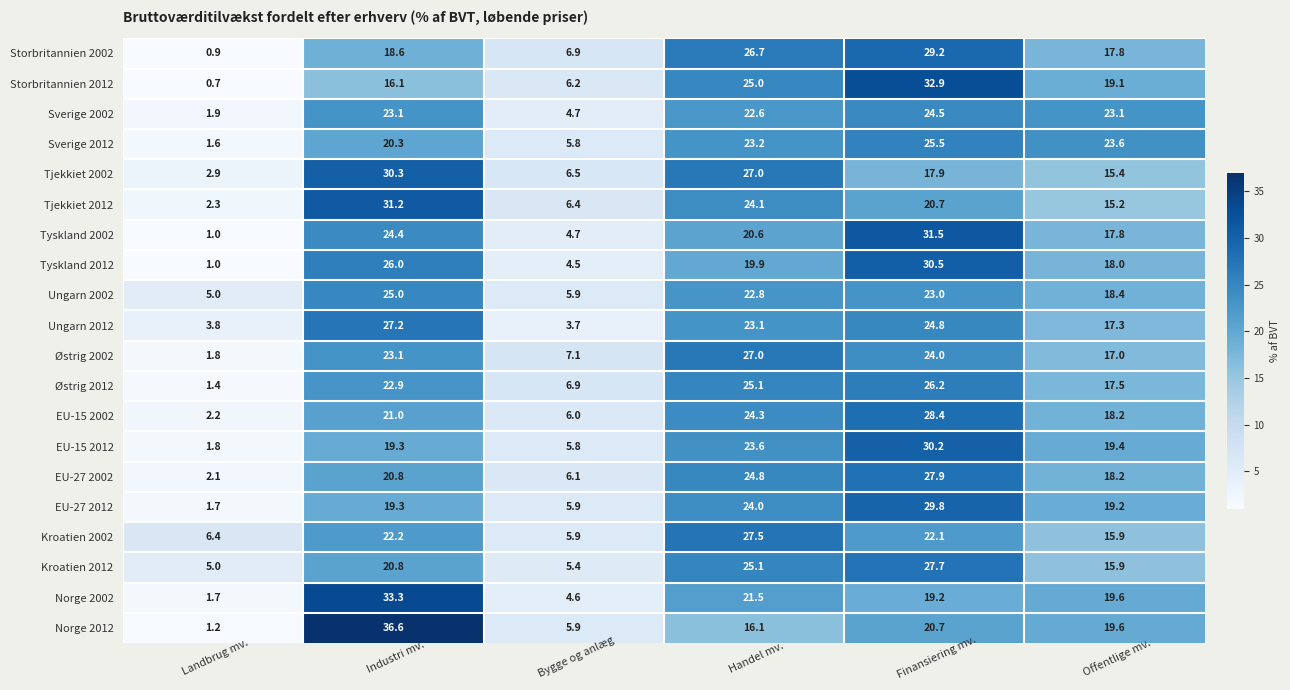

List the series in order of their peak value, lowest first.

Sverige 2002, Ungarn 2002, Sverige 2012, Østrig 2012, Østrig 2002, Ungarn 2012, Kroatien 2002, Kroatien 2012, EU-27 2002, EU-15 2002, Storbritannien 2002, EU-27 2012, EU-15 2012, Tjekkiet 2002, Tyskland 2012, Tjekkiet 2012, Tyskland 2002, Storbritannien 2012, Norge 2002, Norge 2012